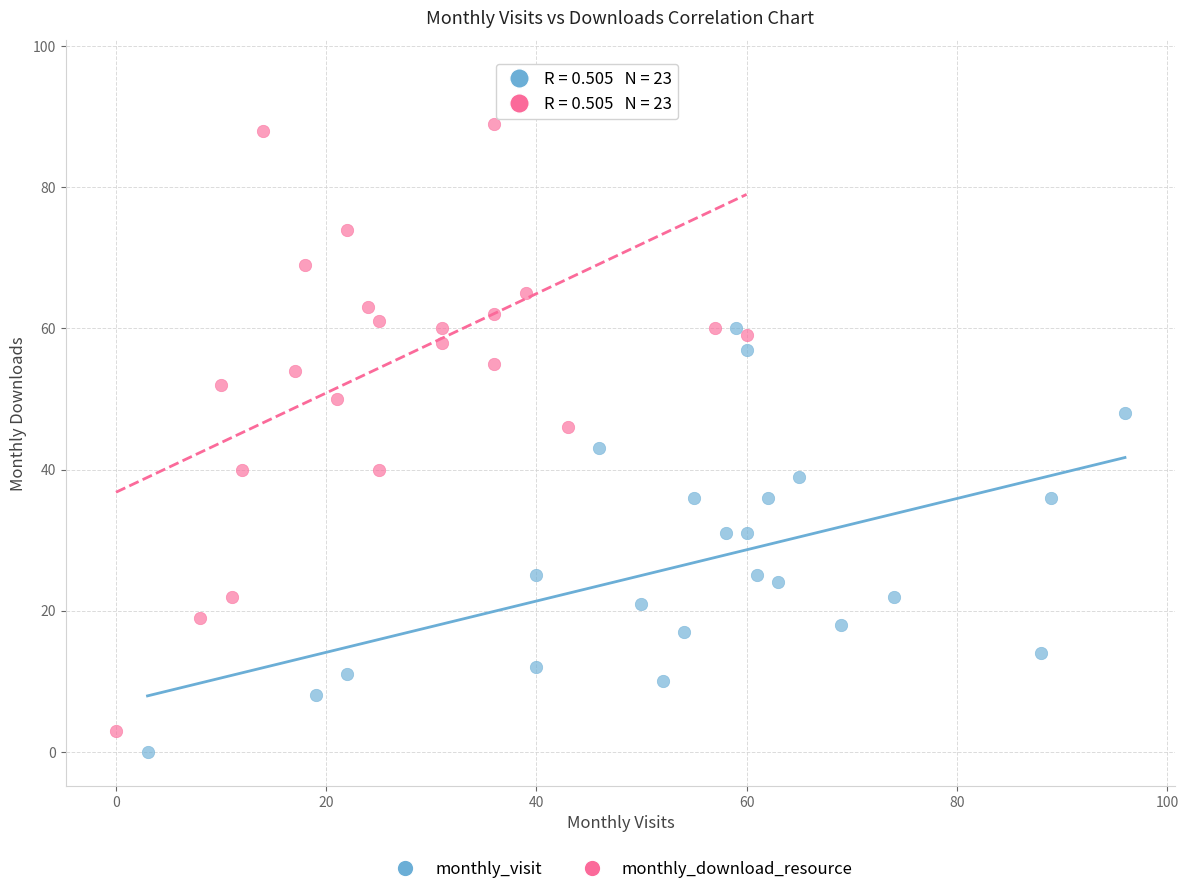

Which series has the largest Y range (max minus min)?

monthly_download_resource